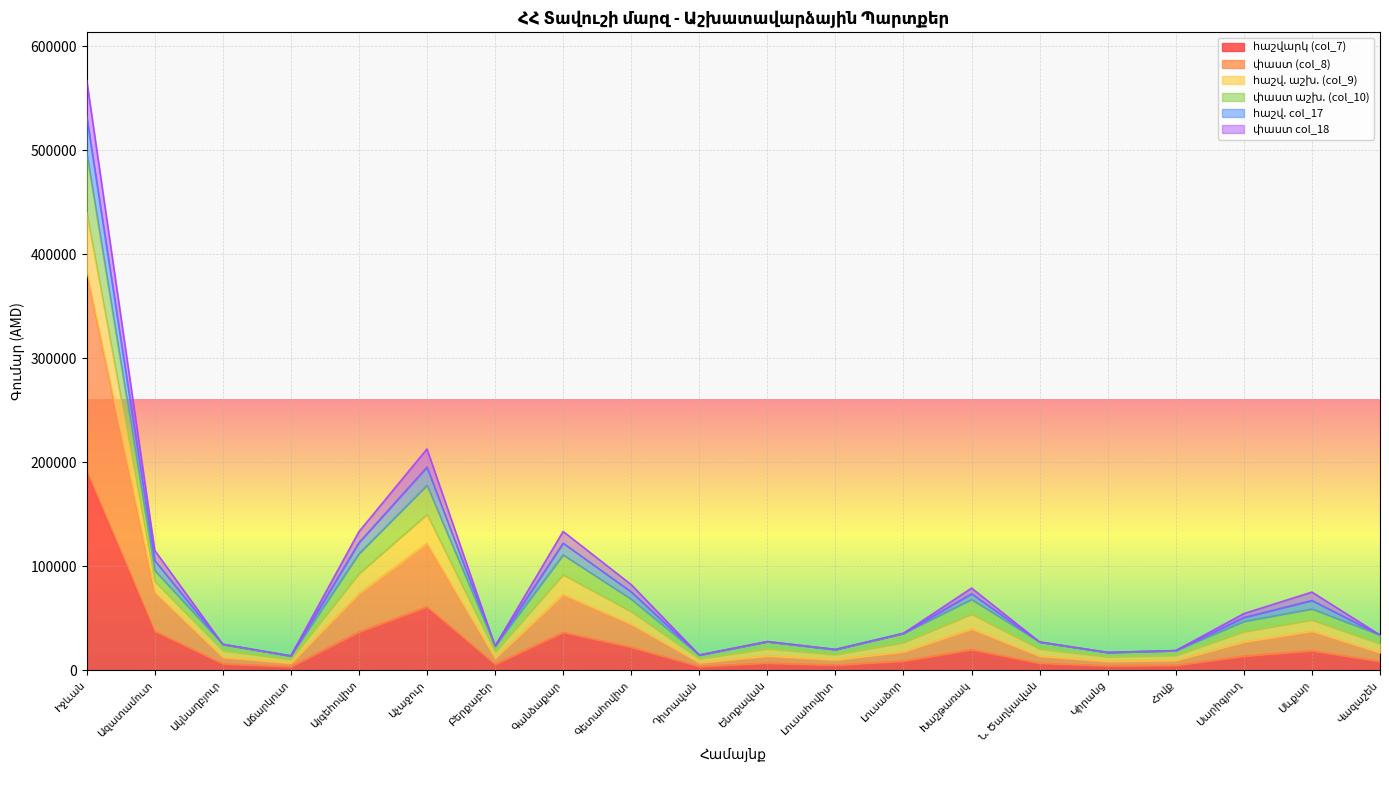

True or false: հաշվ. աշխ. (col_9) and հաշվարկ (col_7) cross at least once.

False